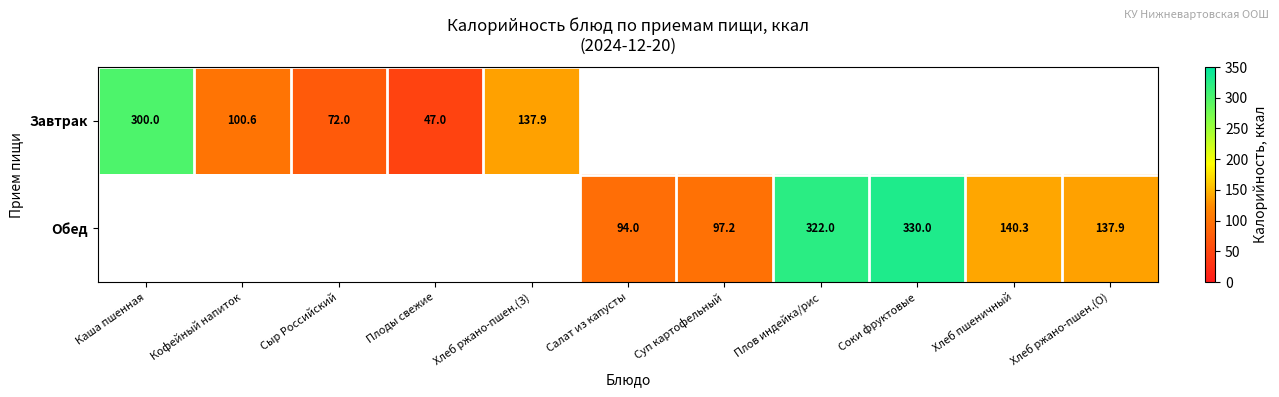

What is the maximum value shown in the chart?

330.0